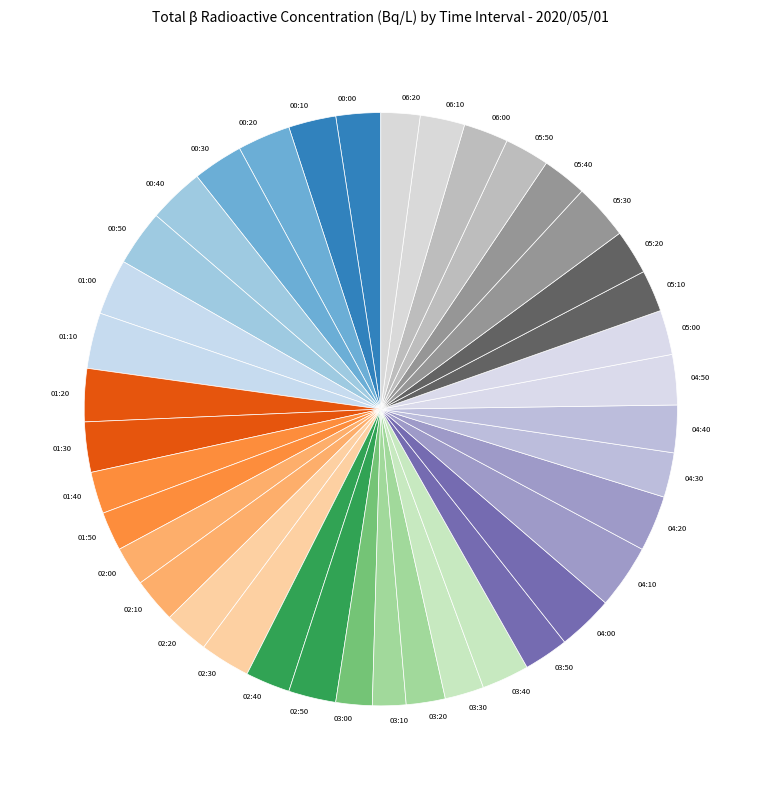

The 05:30 slice represents 3% of the pie. True or false?

True